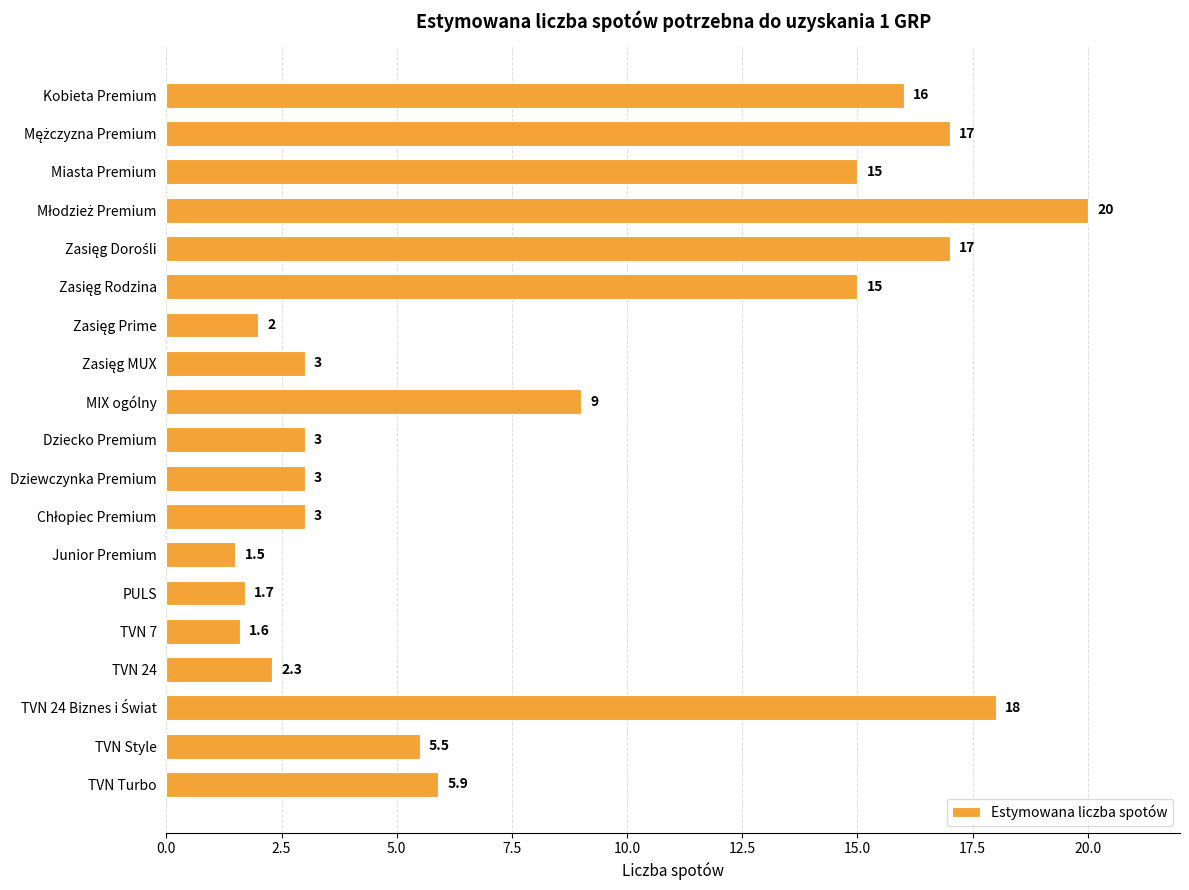

Is it true that the value at TVN 24 is 2.3?

True